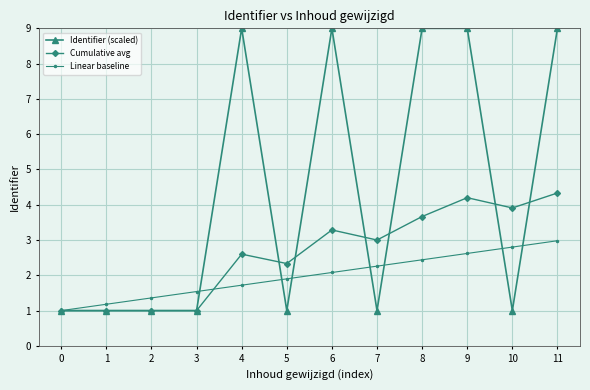

Reading left to right, transcribe all the data shown in this chart.

Identifier (scaled): 0=1.0	1=1.0	2=1.0	3=1.0	4=9.0	5=1.0	6=9.0	7=1.0	8=9.0	9=9.0	10=1.0	11=9.0
Cumulative avg: 0=1.0	1=1.0	2=1.0	3=1.0	4=2.6	5=2.3	6=3.3	7=3.0	8=3.7	9=4.2	10=3.9	11=4.3
Linear baseline: 0=1.0	1=1.2	2=1.4	3=1.5	4=1.7	5=1.9	6=2.1	7=2.3	8=2.4	9=2.6	10=2.8	11=3.0